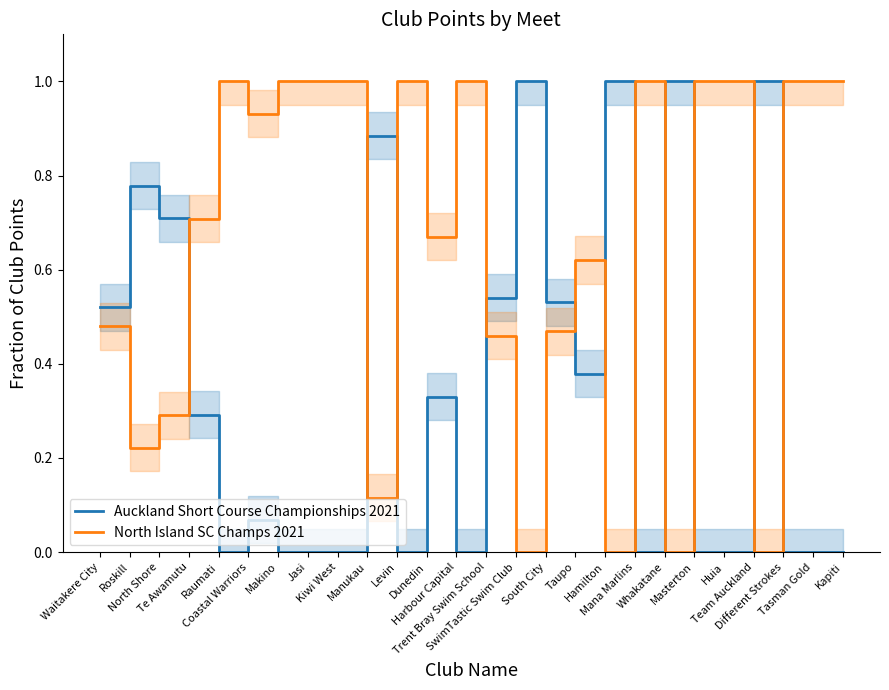

After their last crossing, which series has the higher values: Auckland Short Course Championships 2021 or North Island SC Champs 2021?

North Island SC Champs 2021